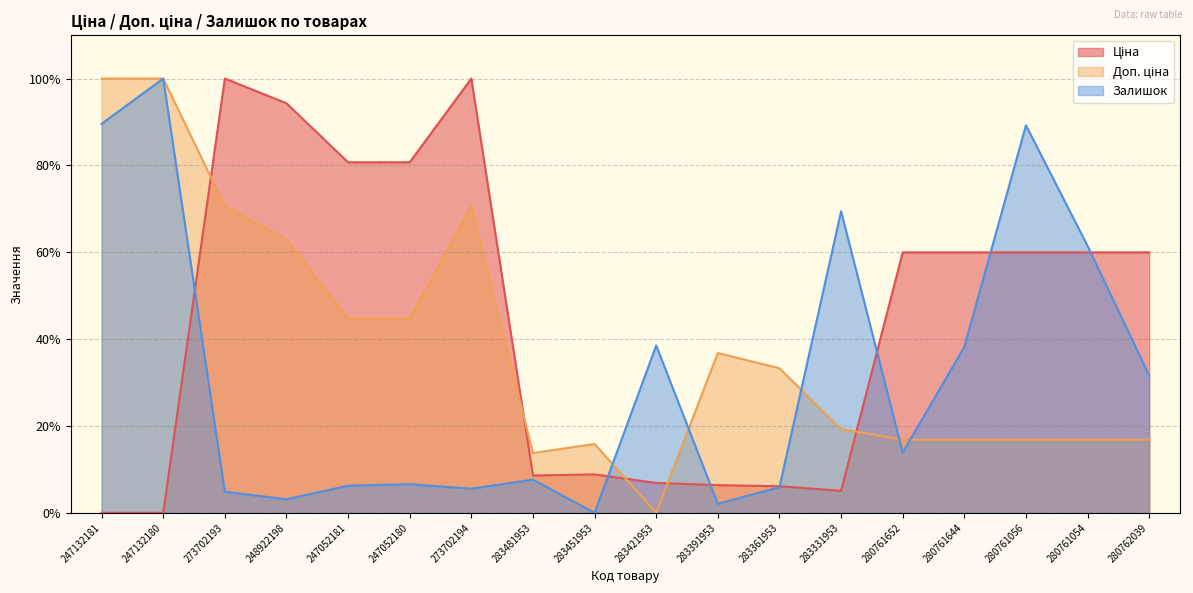

List the series in order of their overall mean, lowest first.

Залишок, Доп. ціна, Ціна